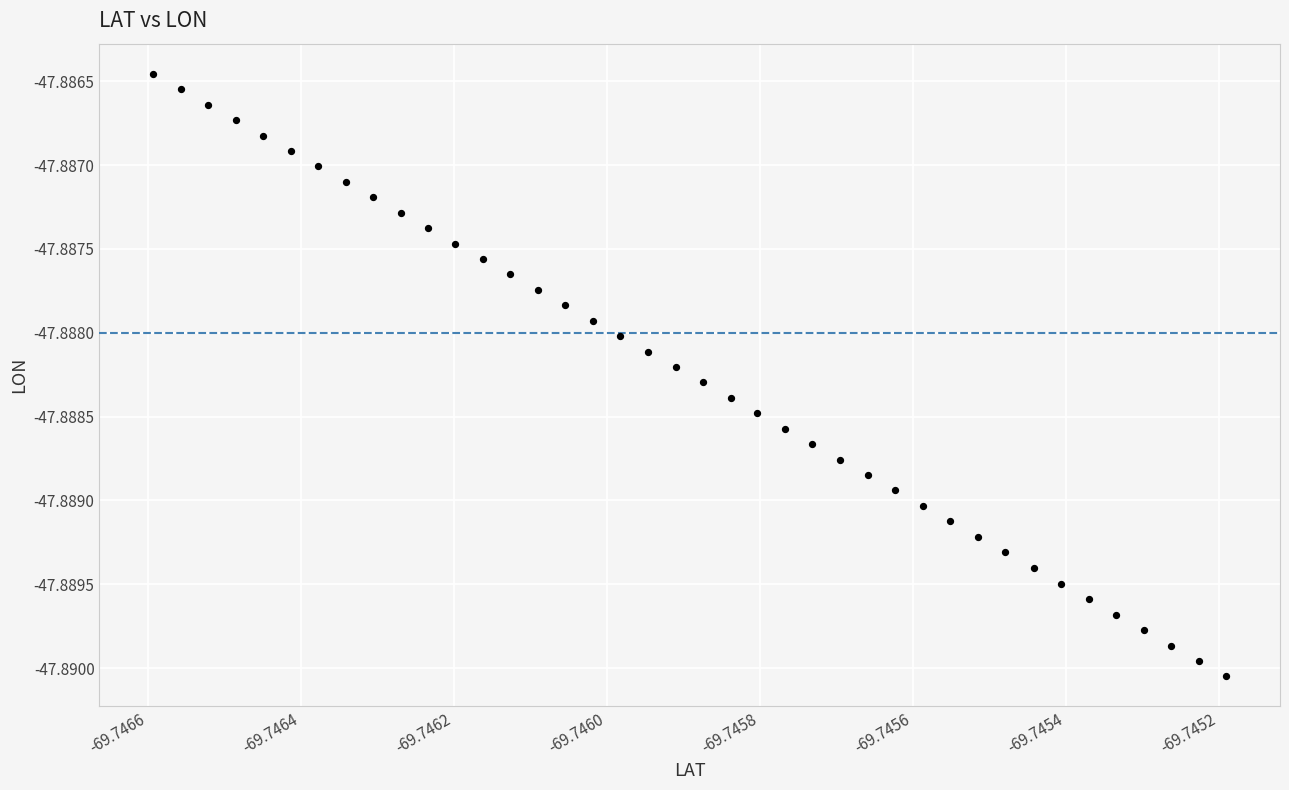

How many points are shown in the scatter plot?

40